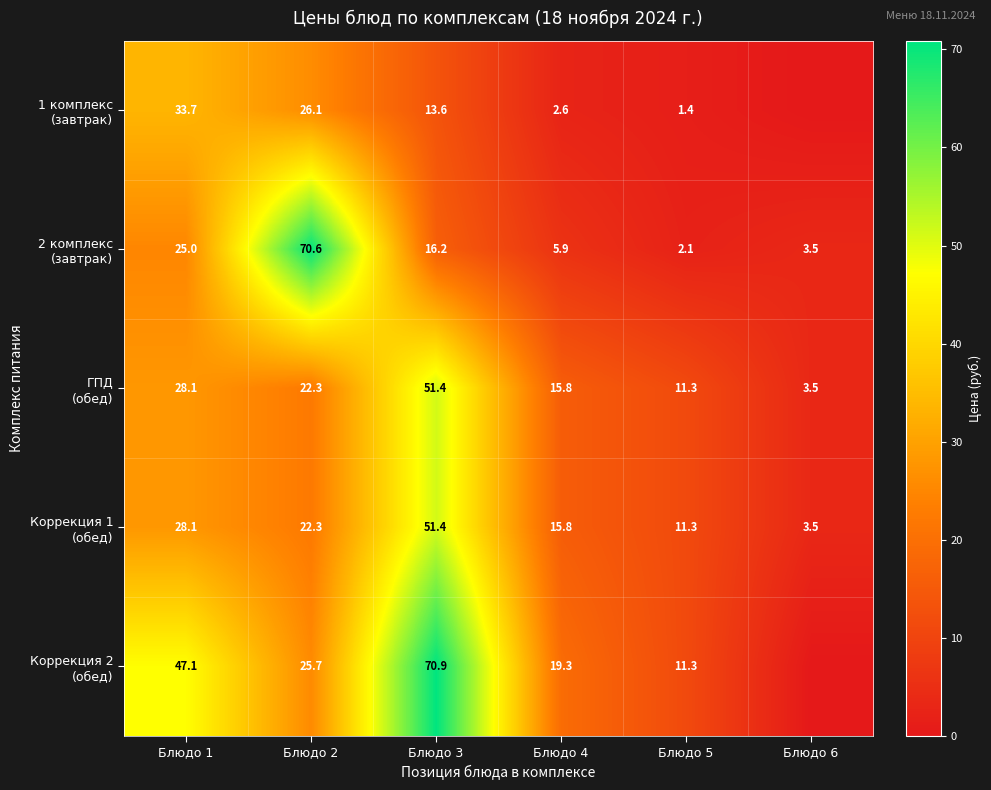

What is the total value across all series at Блюдо 4?

59.4